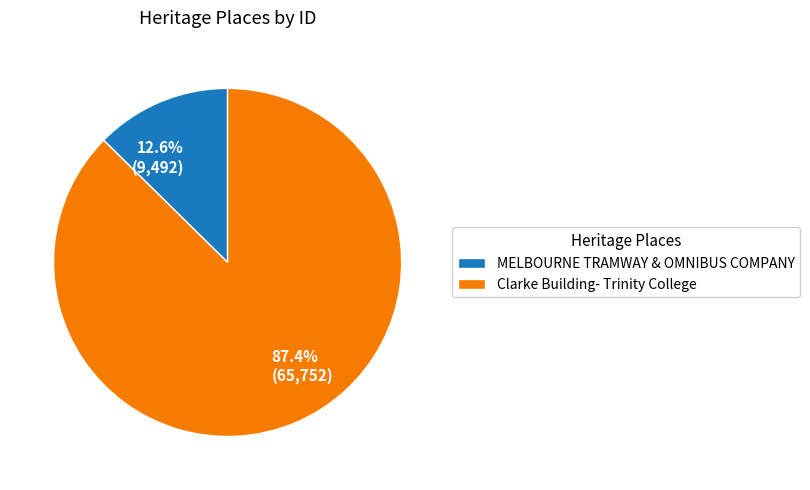

How many slices are in this pie chart?

2